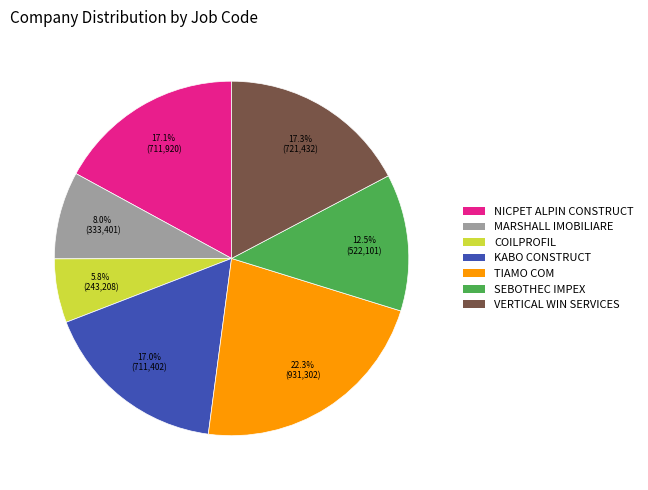

Does any single category account for the majority?

No